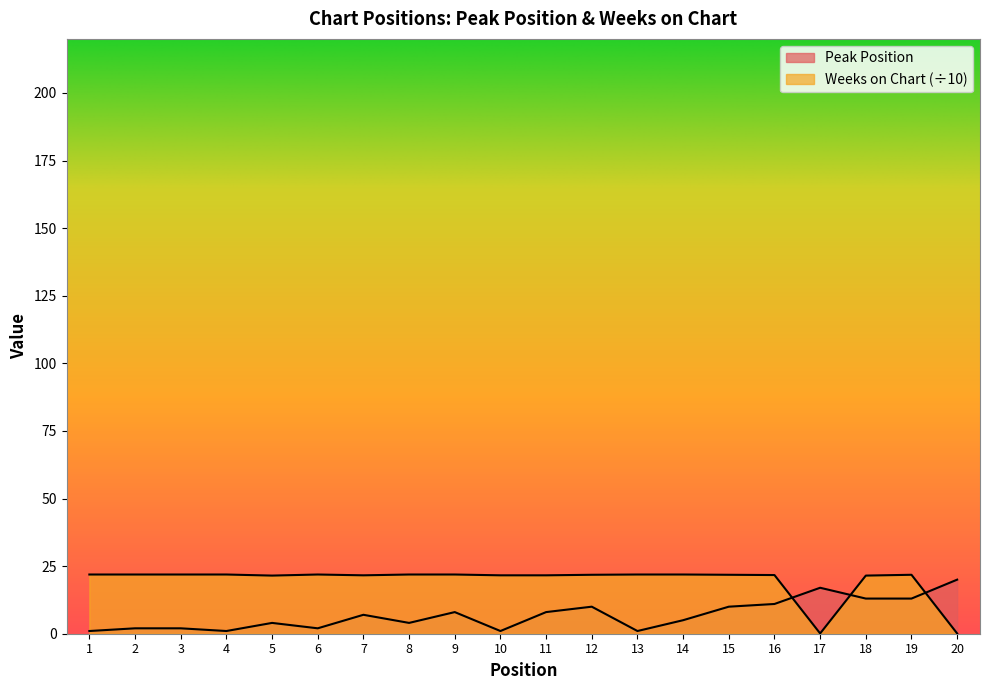

List the series in order of their overall mean, highest first.

Weeks on Chart, Peak Position